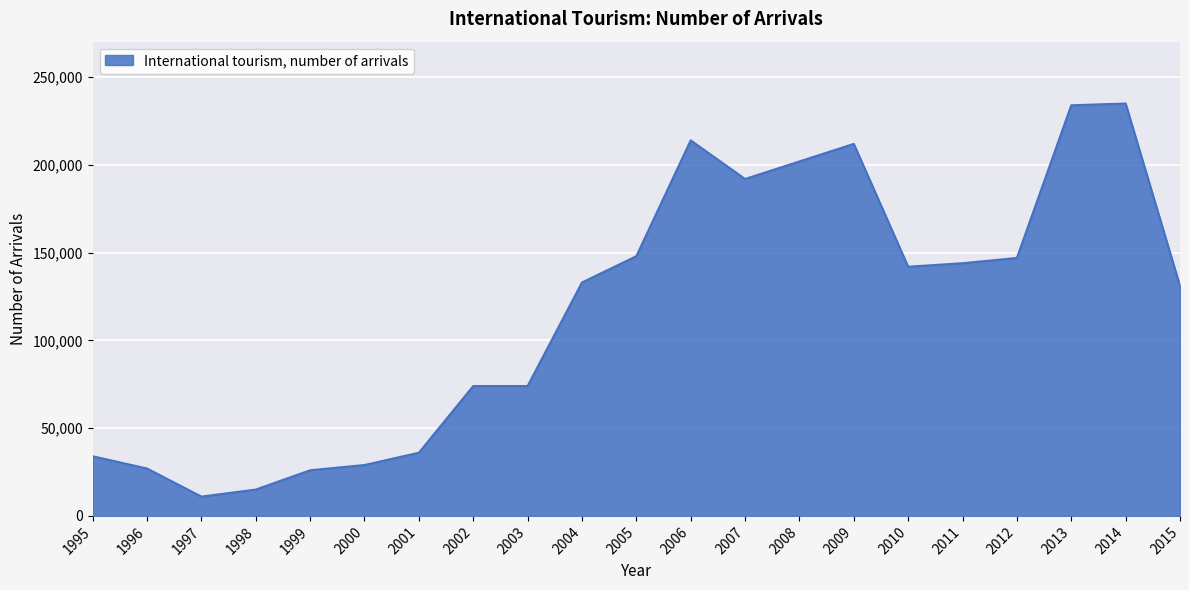

What is the sum of all values?

2460000